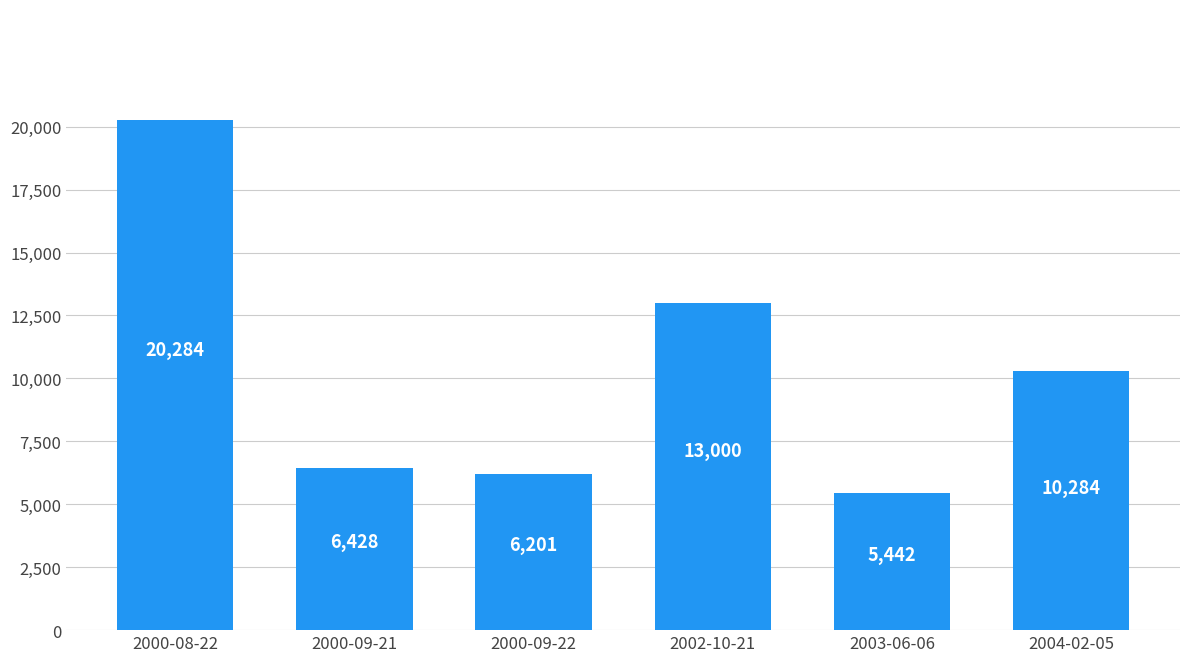

What is the difference between the maximum and second lowest values?

14083